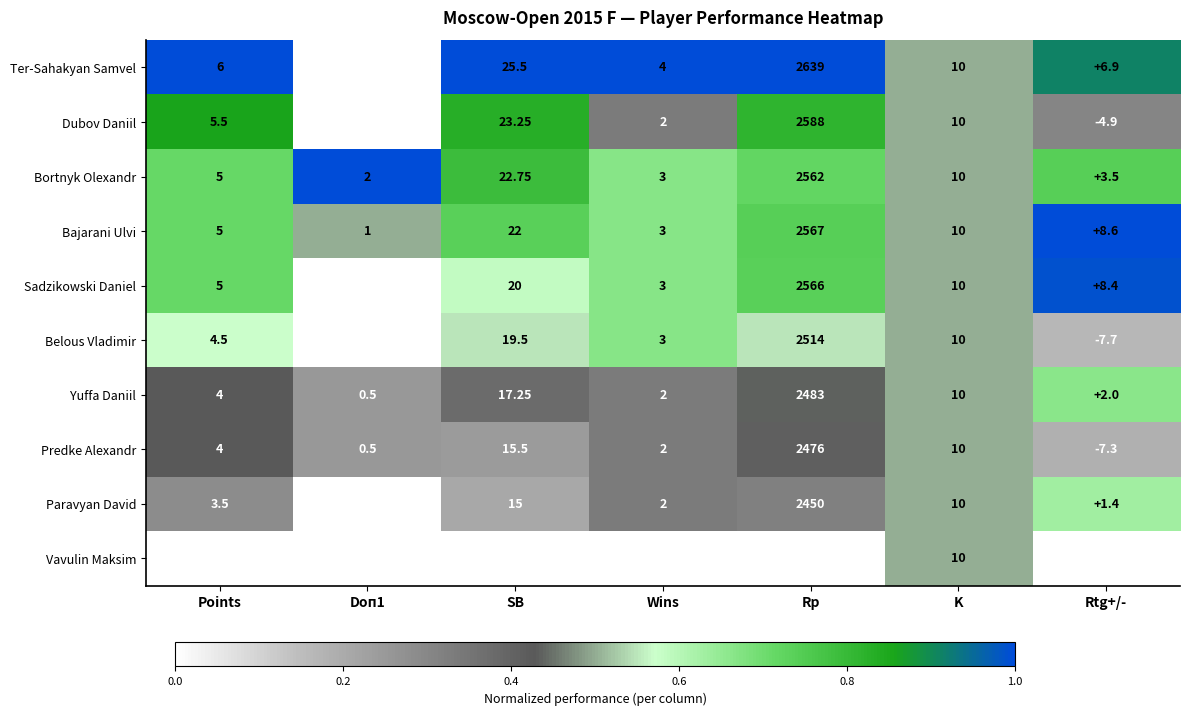

What is the spread (max minus min) of values at Doп1?

2.0